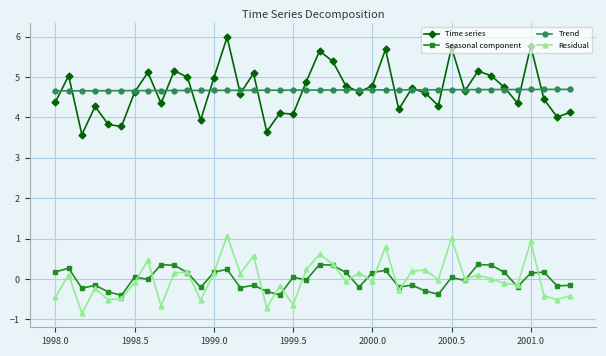

What is the maximum value shown in the chart?

6.0